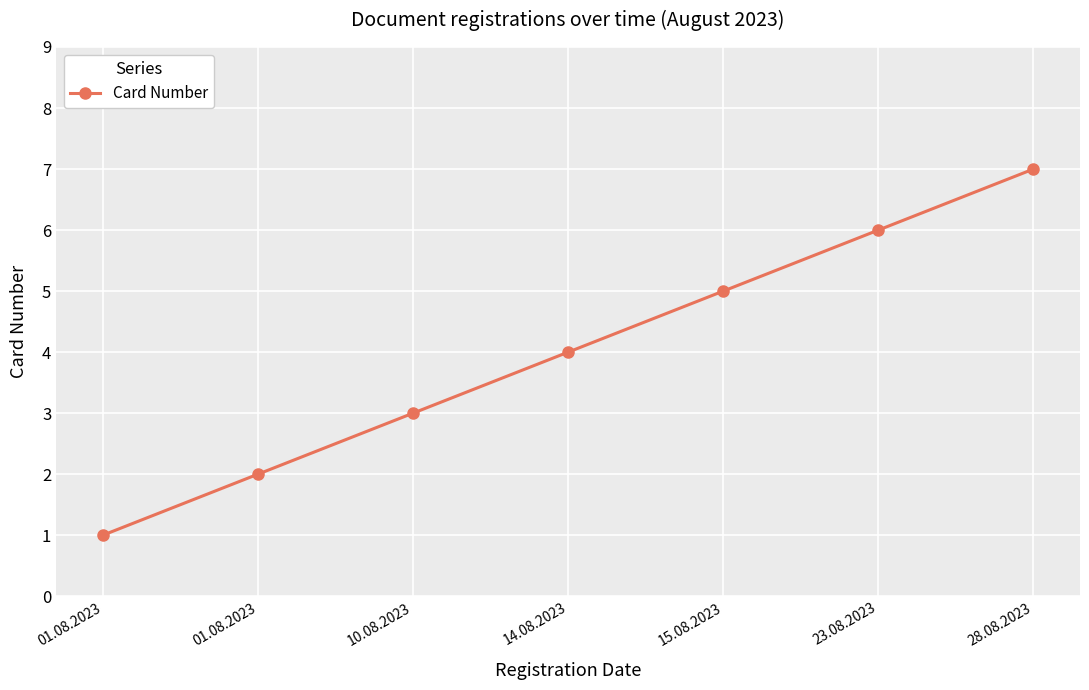

The chart shows a value of 1 at 10.08.2023. True or false?

False